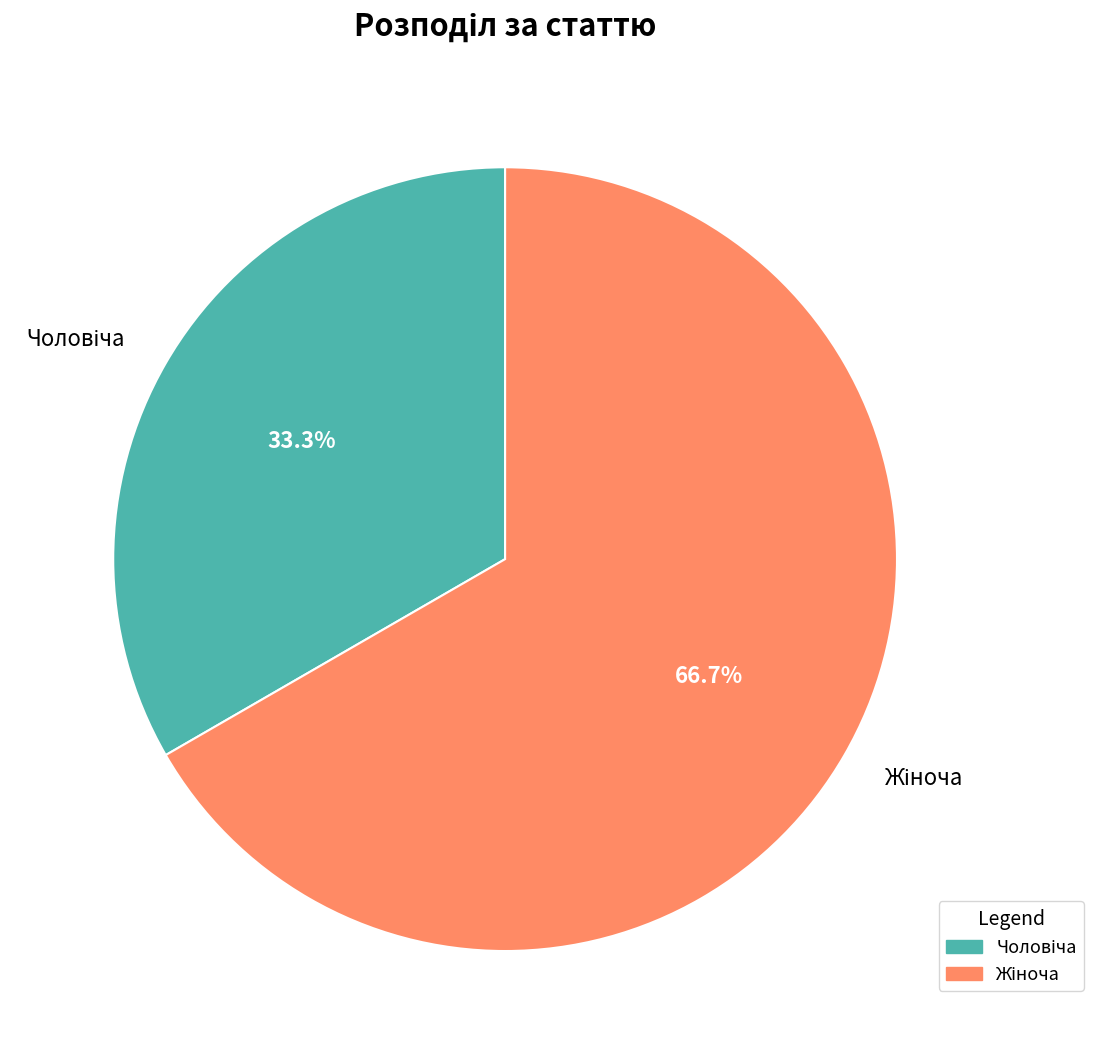

Is there any slice that represents more than half of the pie?

Yes